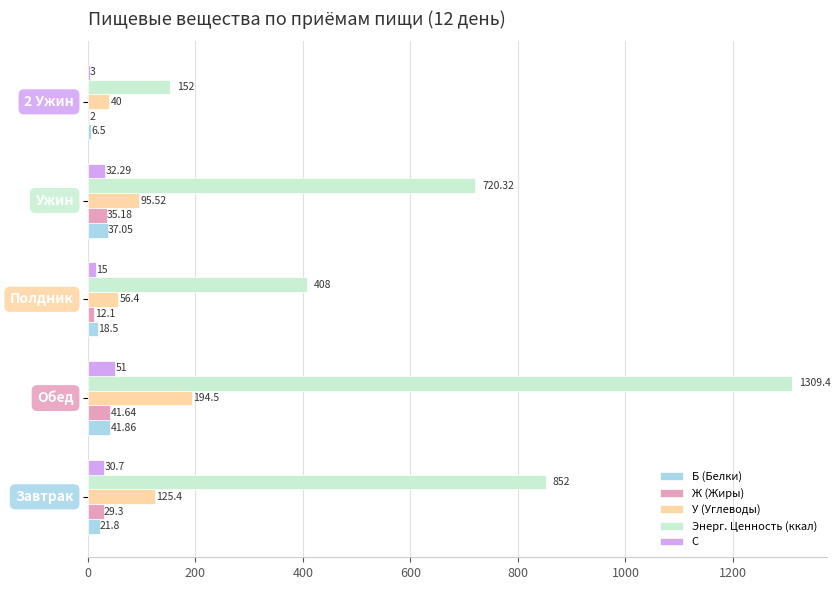

What is the sum of all С values?

132.0